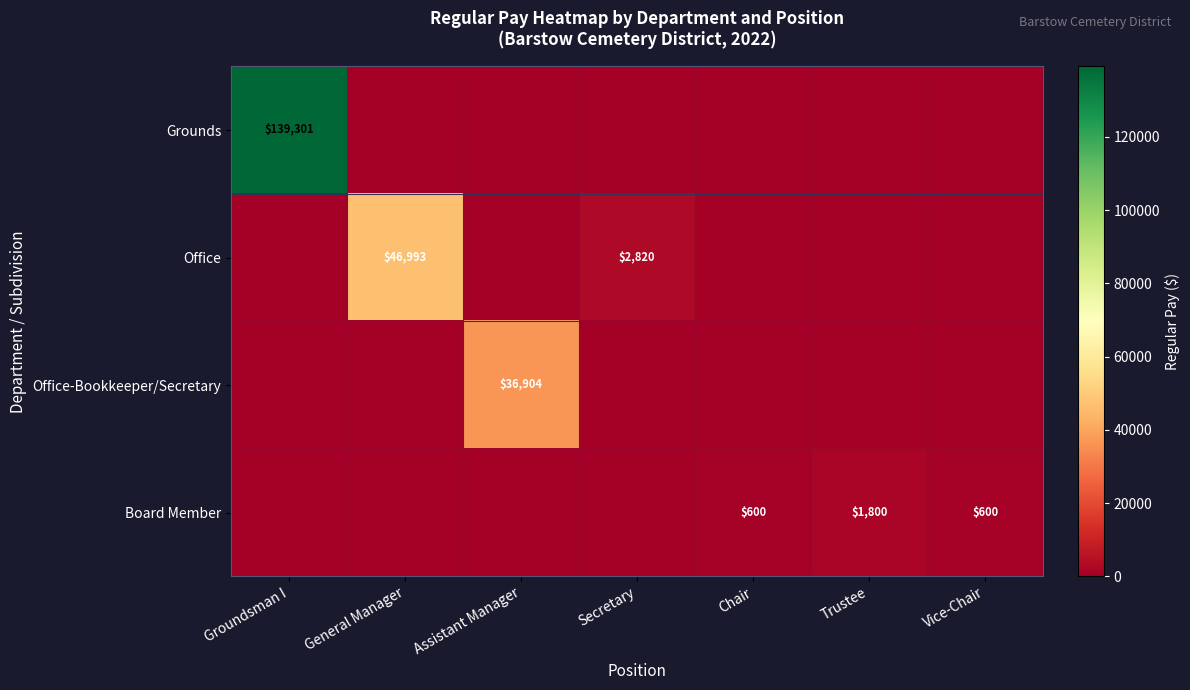

The value of Office at Secretary is 2820. True or false?

True